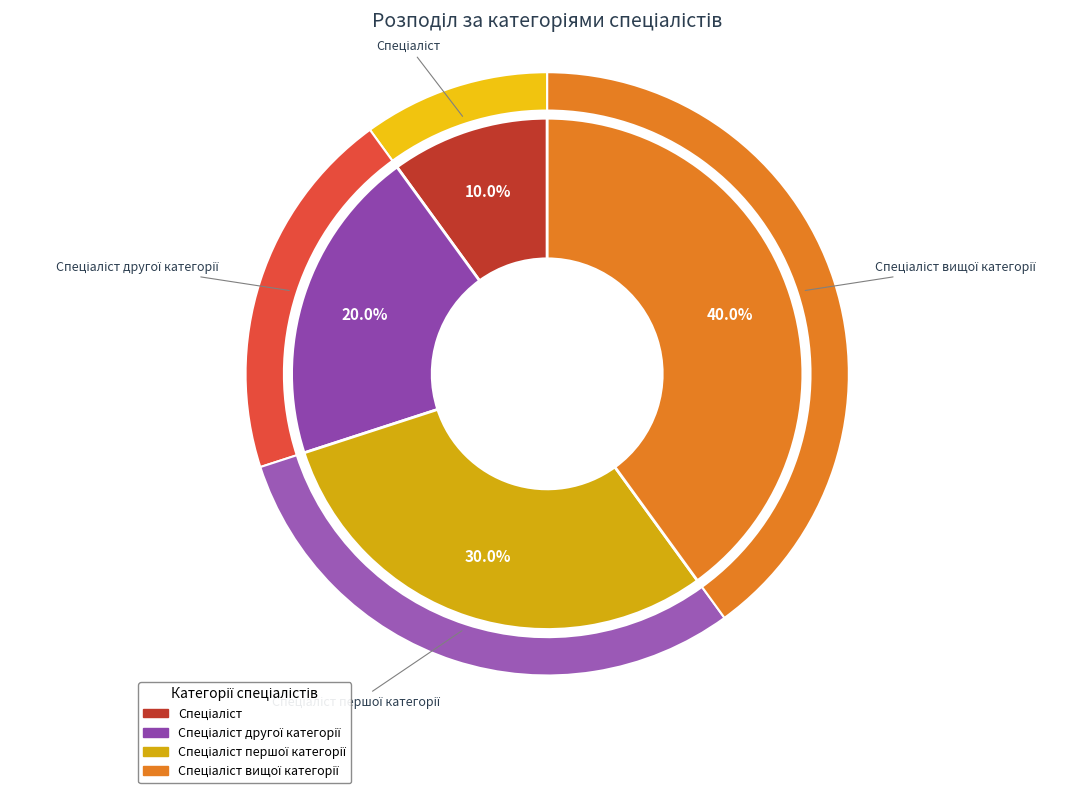

Which slice is the largest?

Спеціаліст вищої категорії